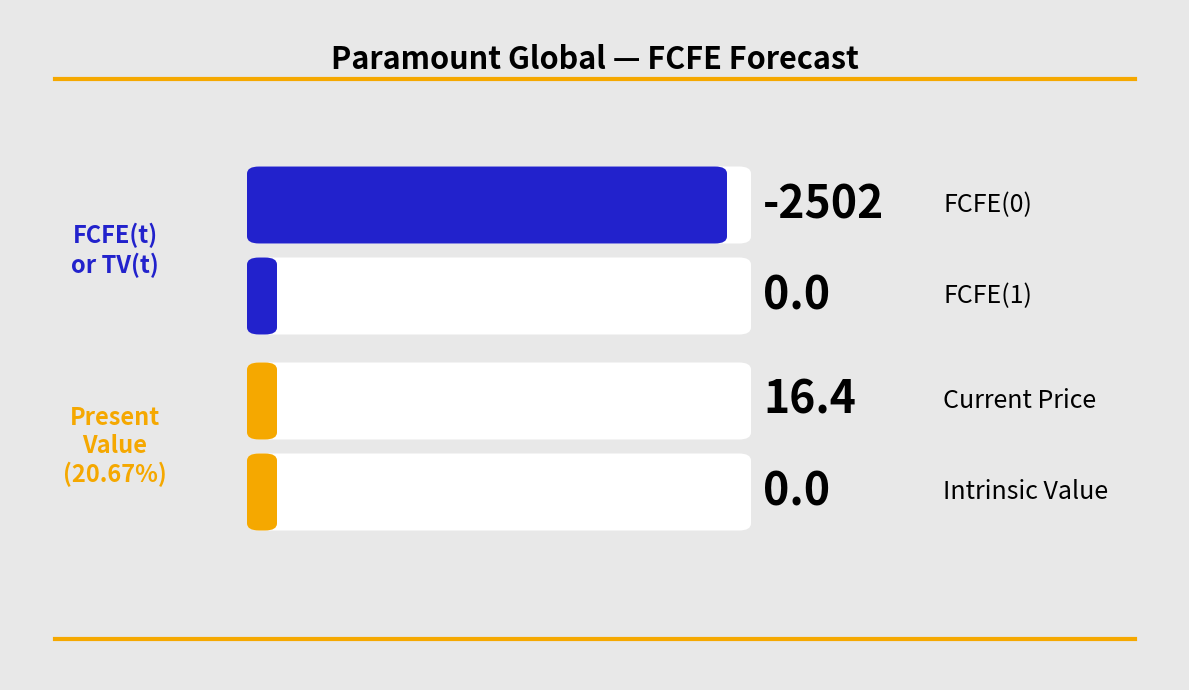

The Present Value 20.67% series shows 0 at FCFE(0). True or false?

True